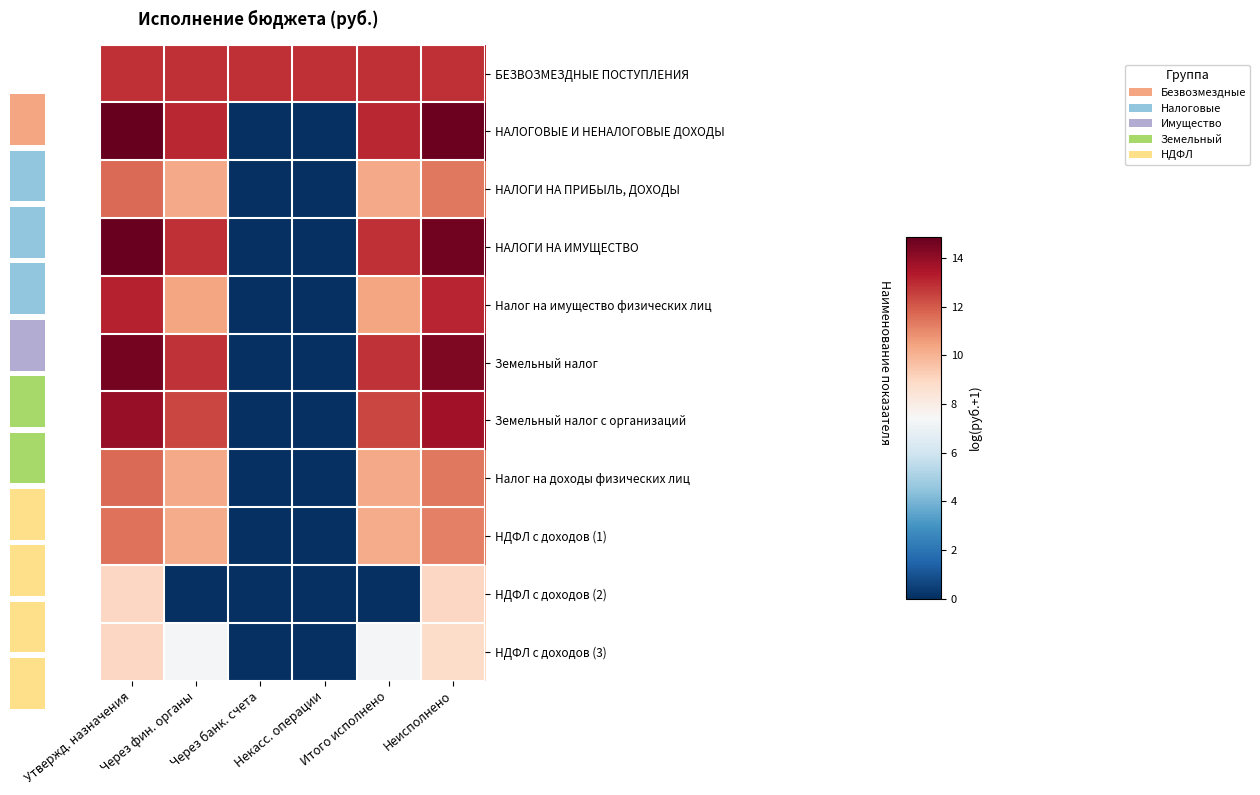

Is it true that БЕЗВОЗМЕЗДНЫЕ ПОСТУПЛЕНИЯ equals 12.9 at Утвержд. назначения?

True